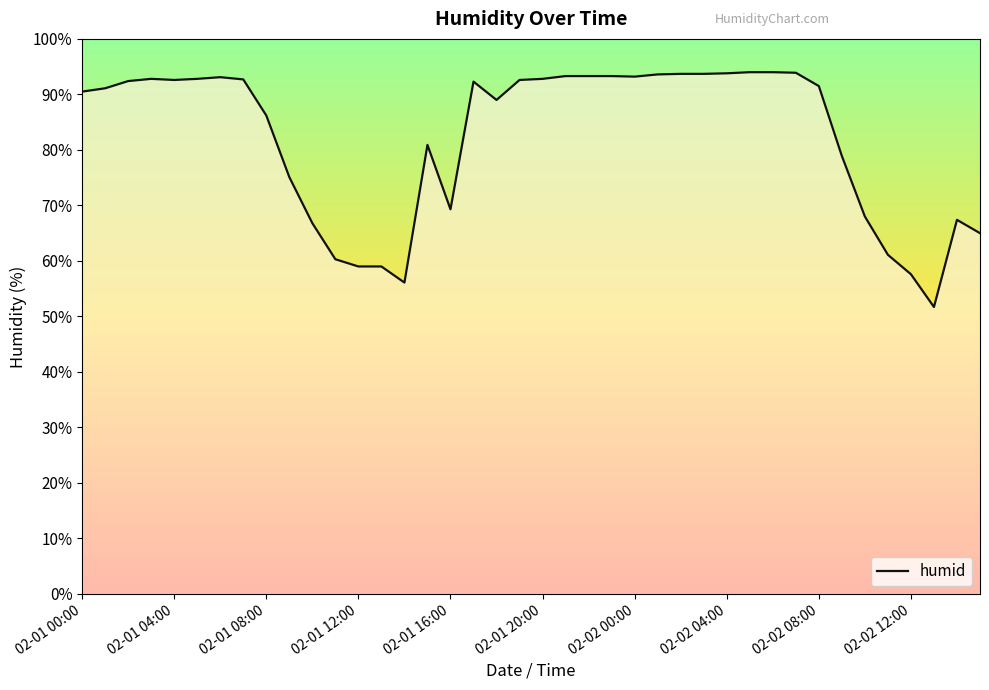

What is the minimum value shown in the chart?

51.7